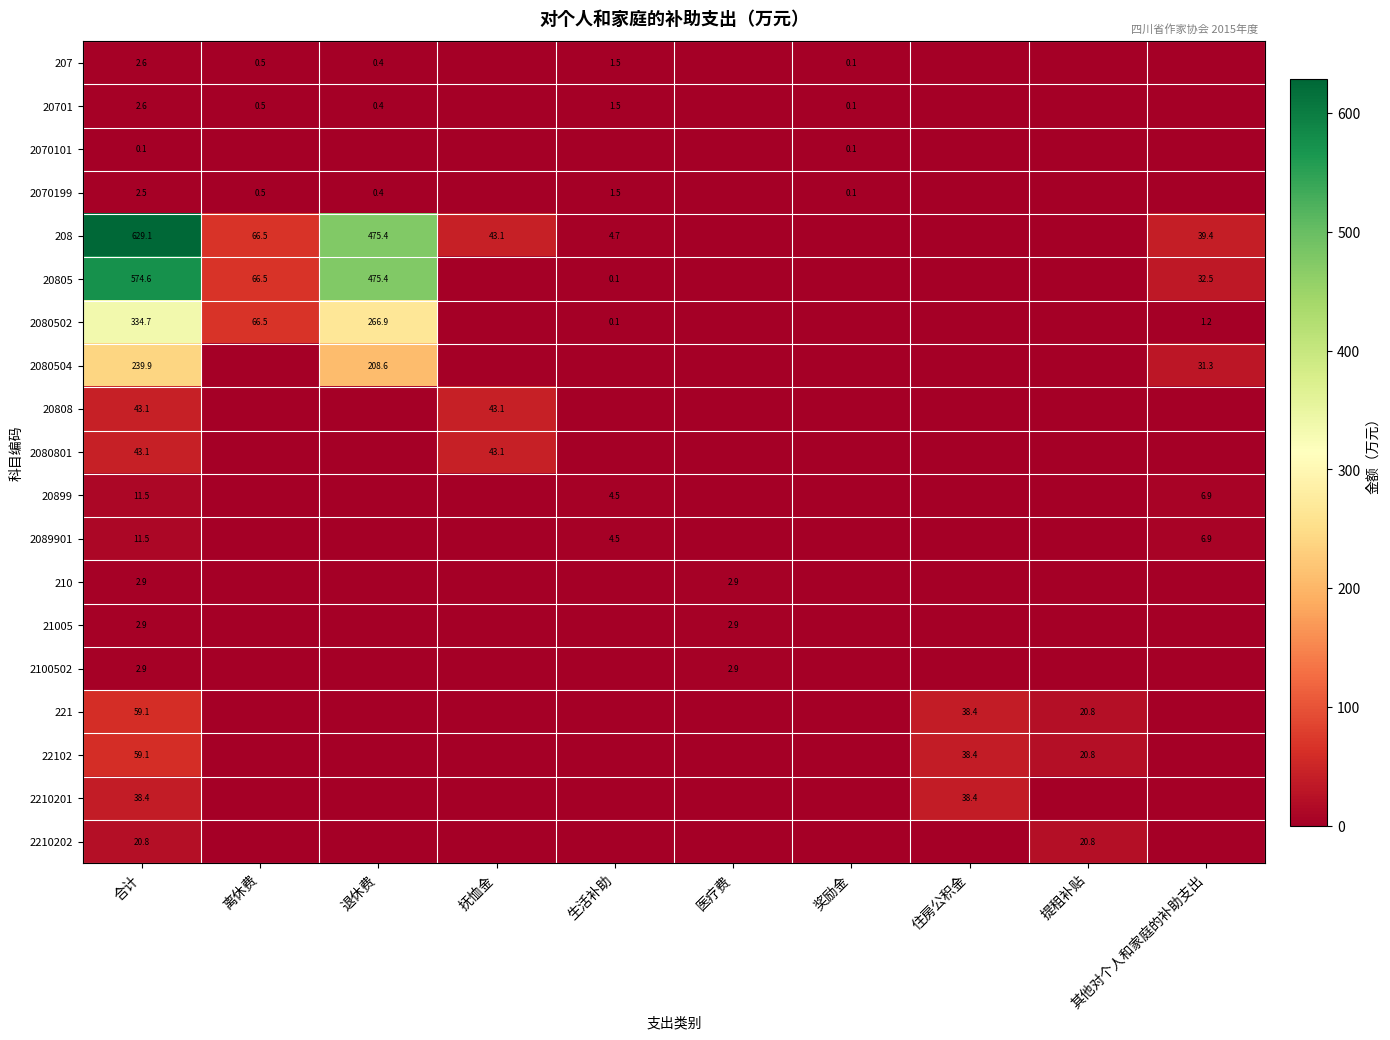

The value of 2210202 at 合计 is 32.2. True or false?

False